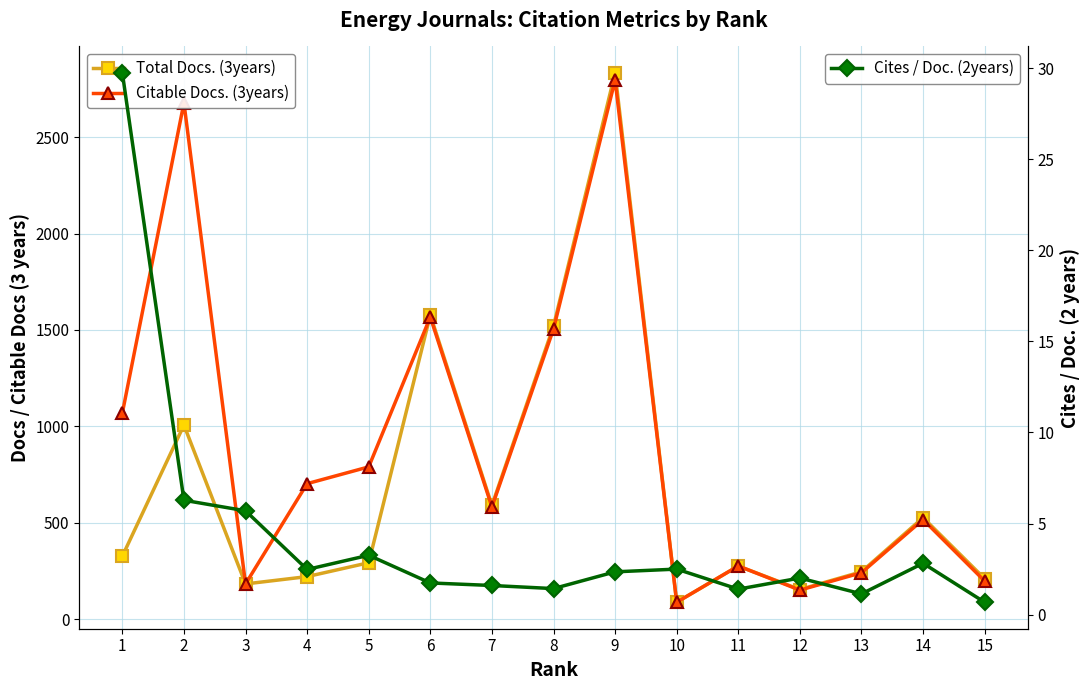

Is it true that Citable Docs. (3years) equals 1109.0 at 2?

False